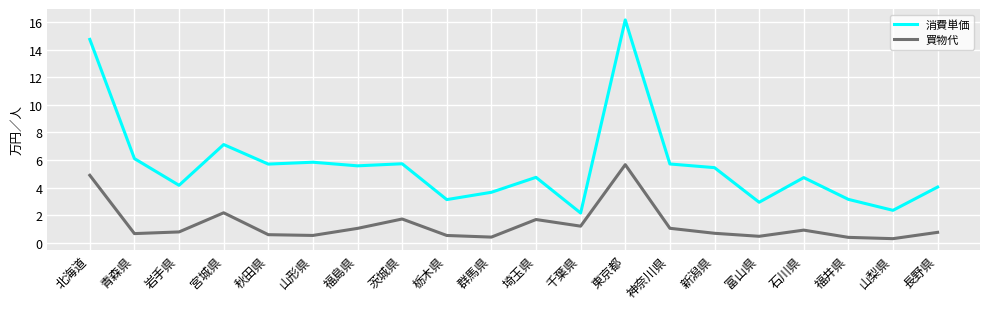

What position from the right is 宮城県?

17